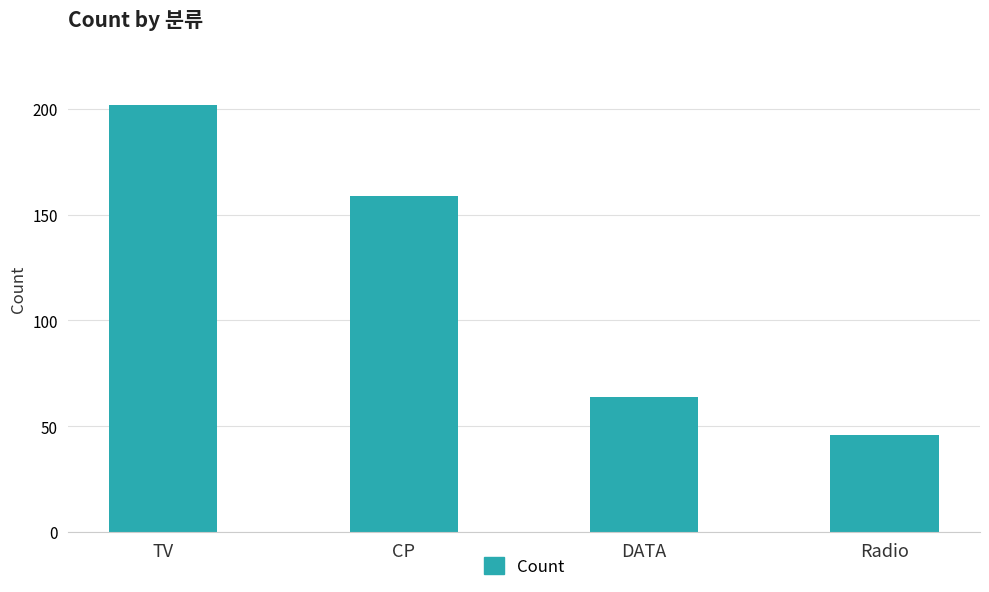

What is the value of the 1st bar from the left?

202